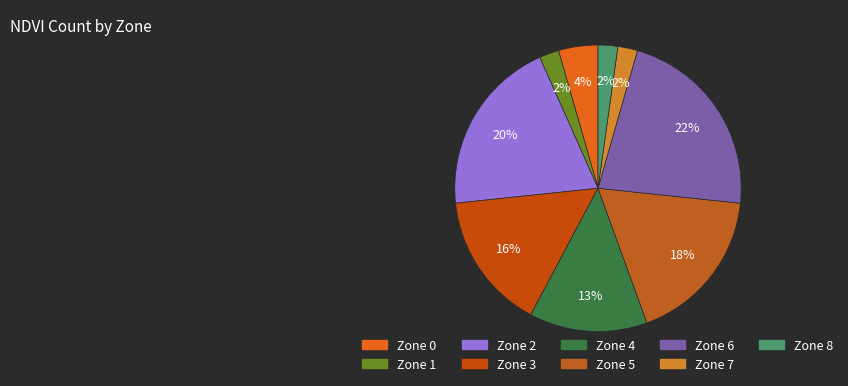

What is the smallest slice in the pie chart?

Zone 1